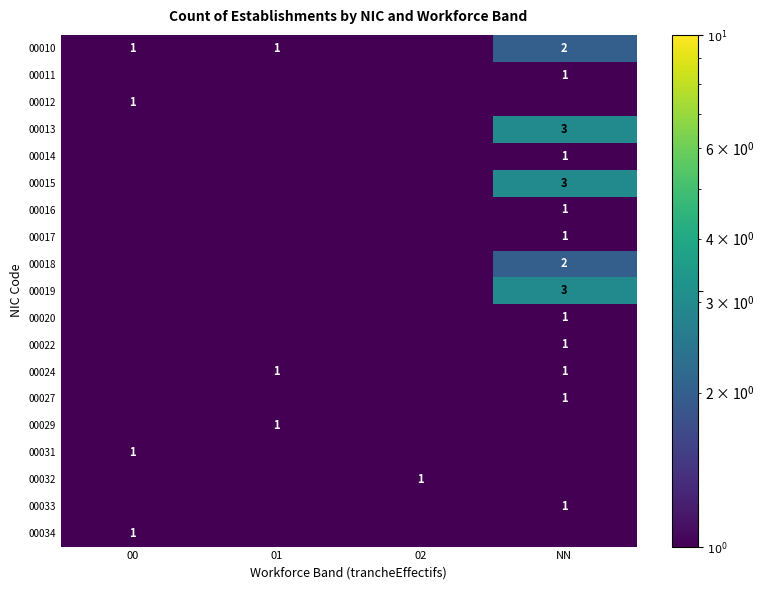

Which series has the largest total across all categories?

00010